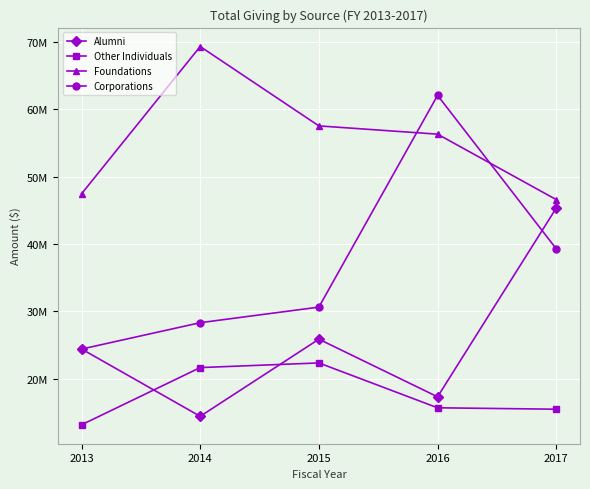

Does the chart have visible grid lines?

Yes